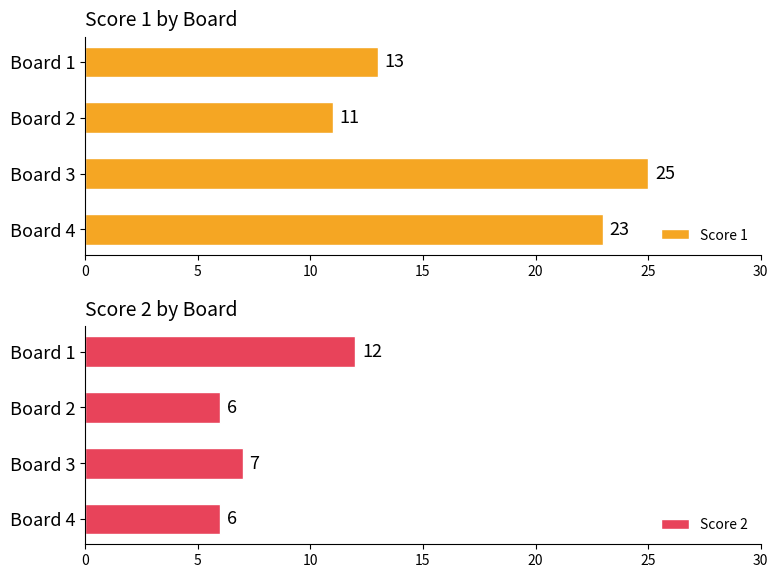

The Score 2 series shows 7 at Board 3. True or false?

True